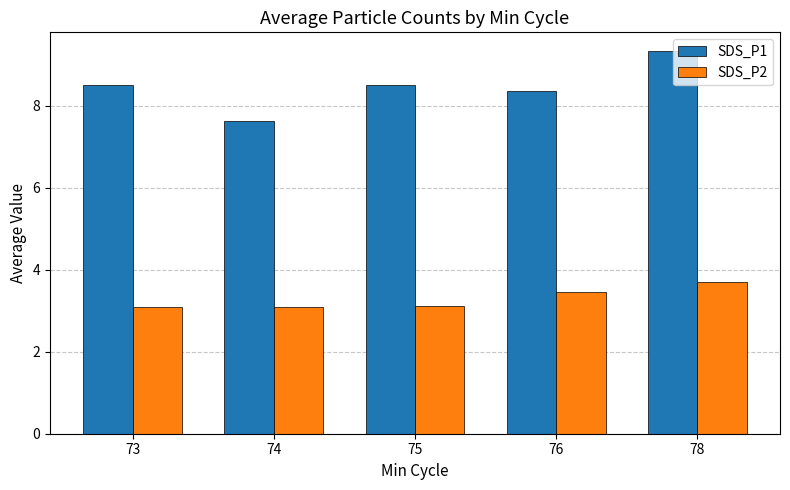

Reading right to left, transcribe all the data shown in this chart.

SDS_P1: 78=9.3	76=8.4	75=8.5	74=7.6	73=8.5
SDS_P2: 78=3.7	76=3.5	75=3.1	74=3.1	73=3.1